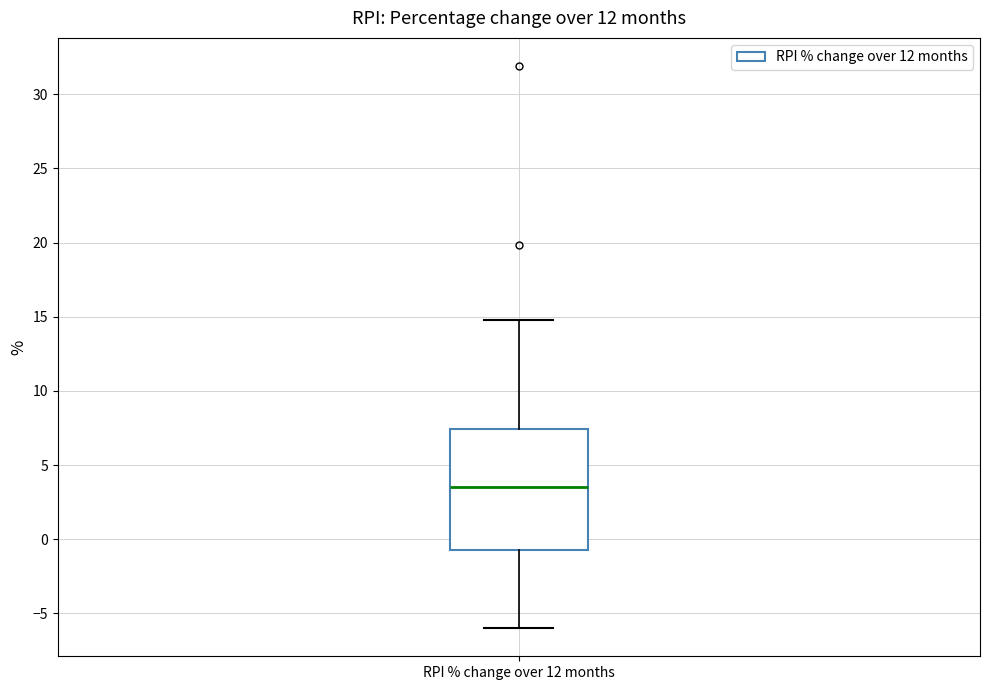

Where does the upper whisker of the box for RPI % change over 12 months end on the y-axis? The values are not printed on the chart, so give them approximately, as read against the axis.

15.0